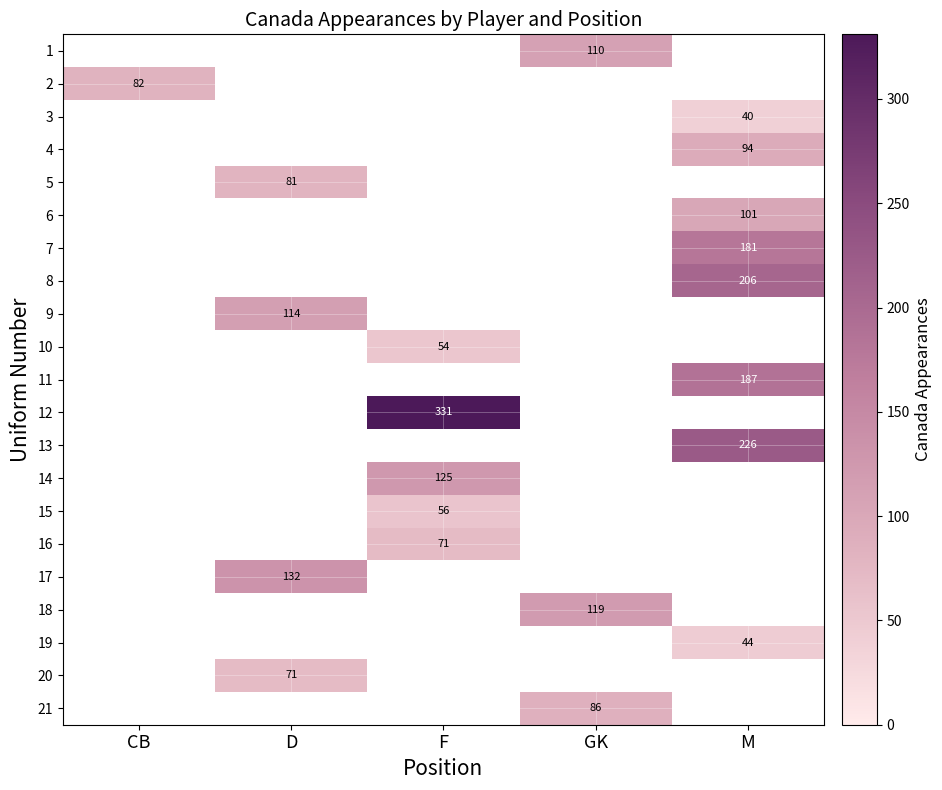

What is the smallest value displayed?

40.0